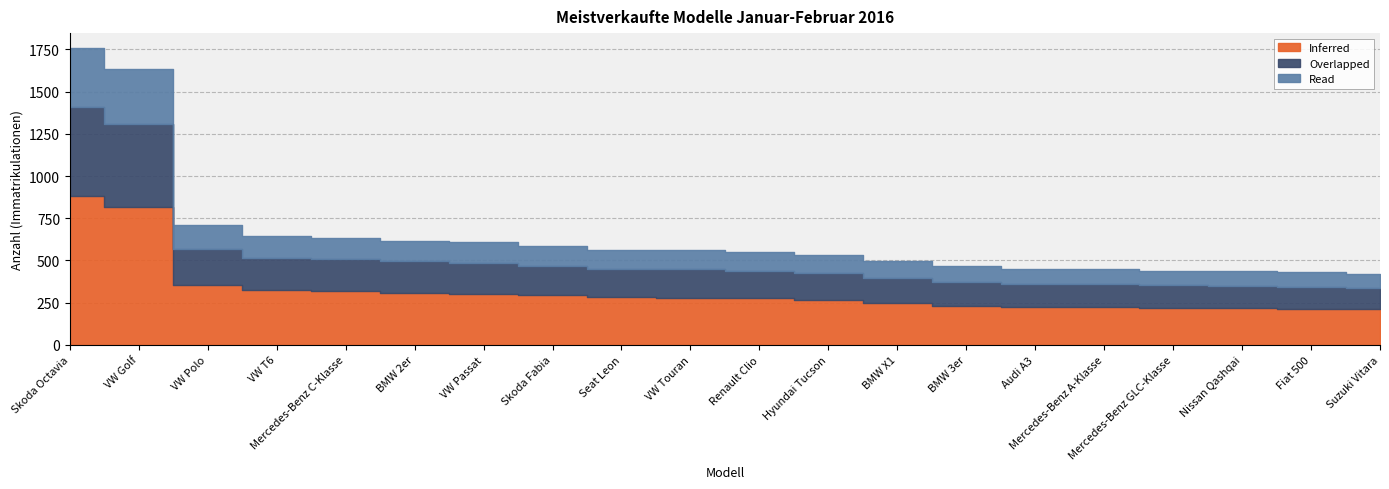

Which series has the largest total across all categories?

Inferred